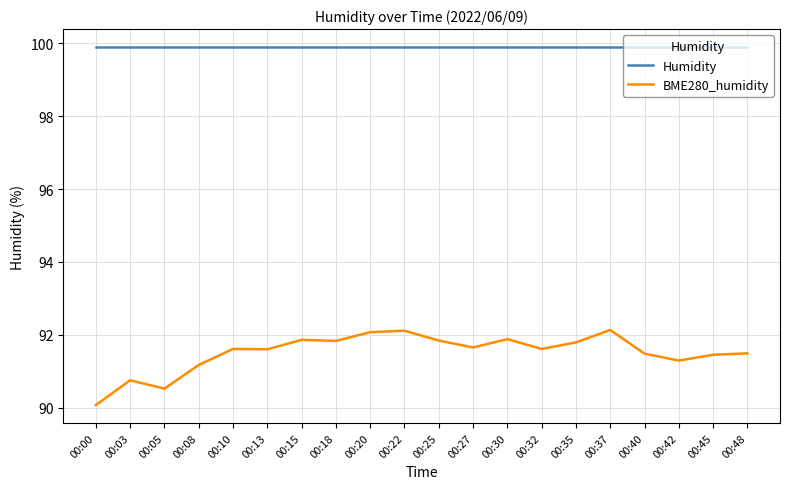

True or false: BME280_humidity and Humidity cross at least once.

False